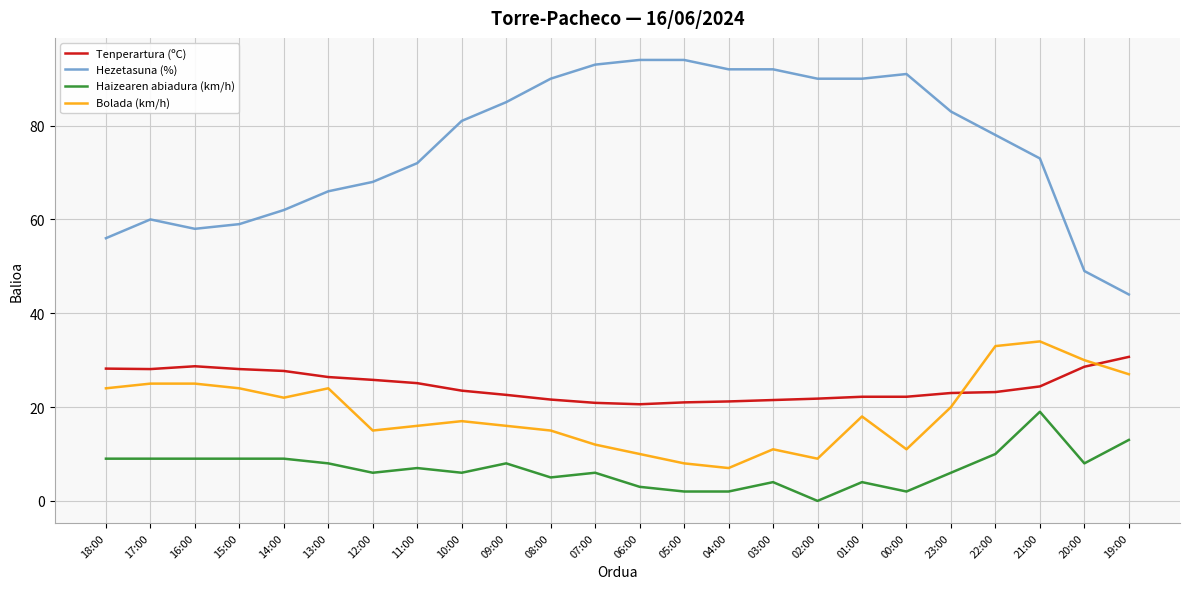

The value of Bolada (km/h) at 14:00 is 34.2. True or false?

False